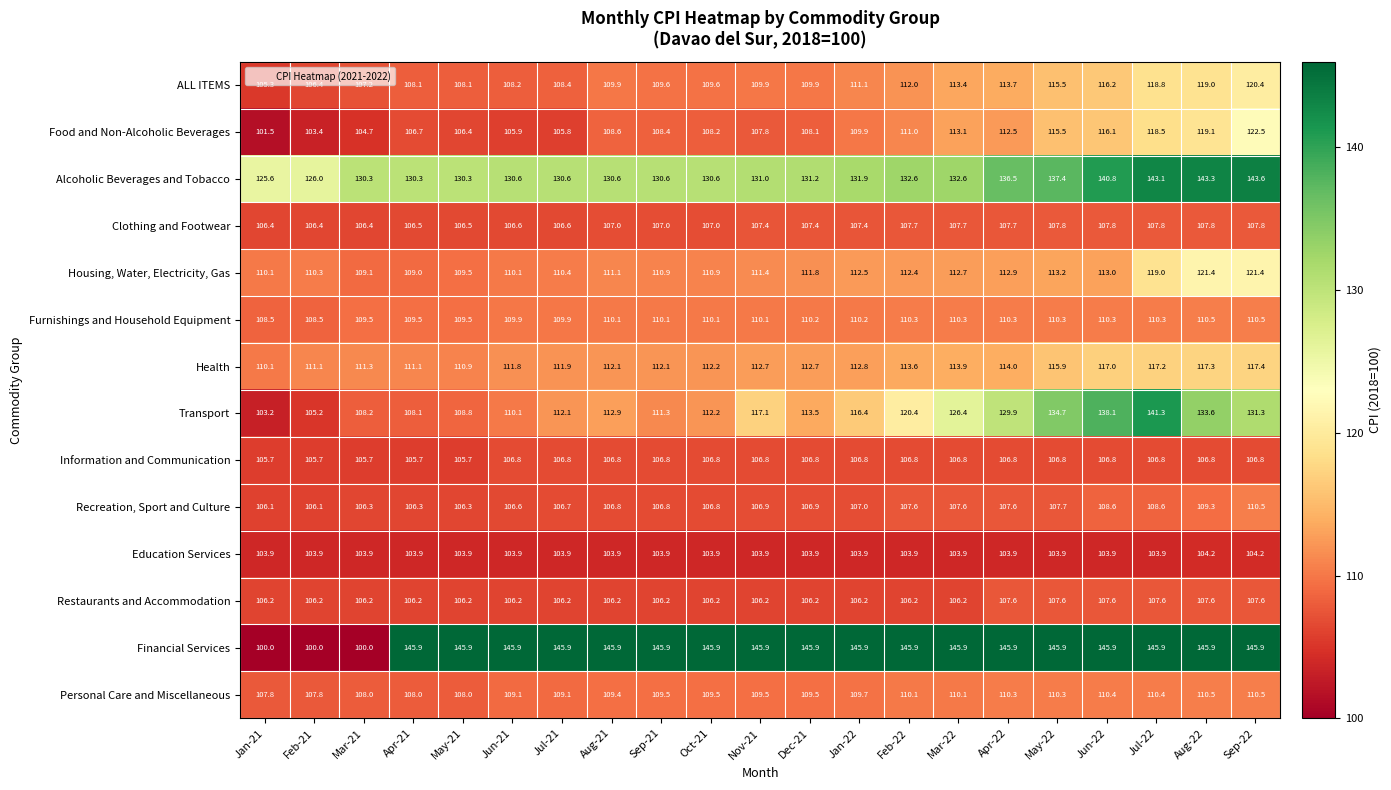

Which series has the largest total across all categories?

Financial Services